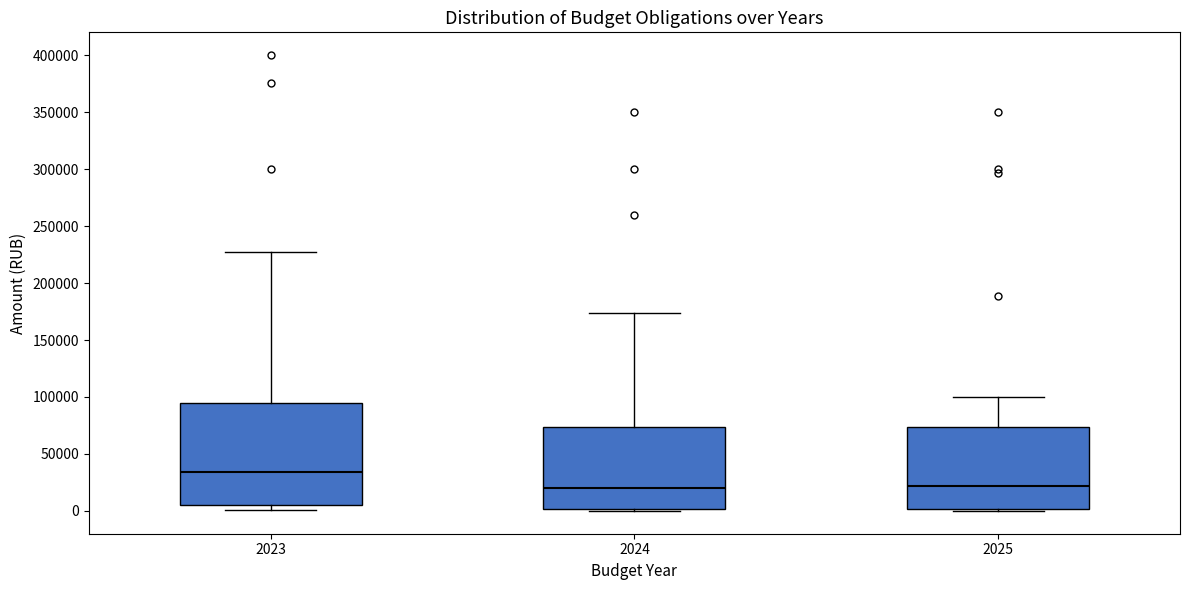

Reading left to right, transcribe this box plot: for each box, give where its median line is, the range the box spans, and where its two whiskers end, as read against the y-axis. The values are not printed on the chart, so give them approximately, as read against the axis.

2023: median 35000, box 5000 to 95000, whiskers 0 to 225000
2024: median 20000, box 0 to 75000, whiskers 0 (just below the box's lower edge) to 175000
2025: median 20000, box 0 to 75000, whiskers 0 (just below the box's lower edge) to 100000